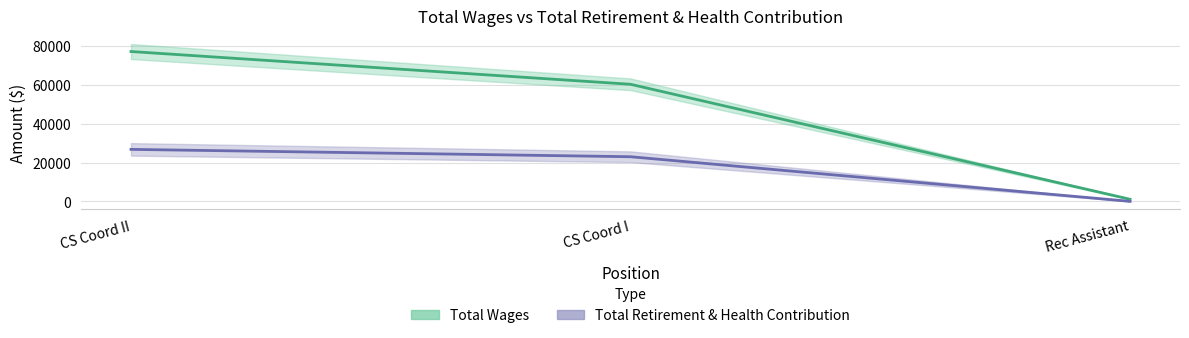

What is the label of the 2nd point from the left?

CS Coord I